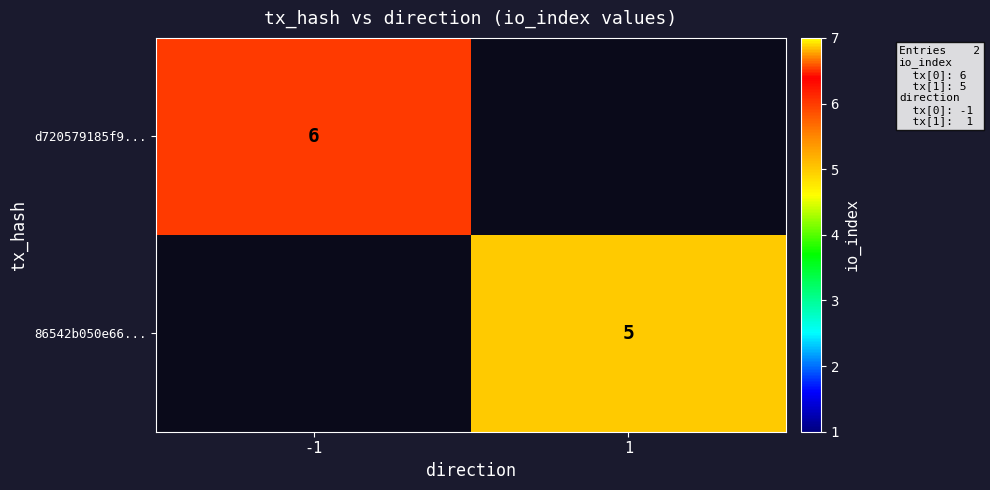

At which category is the sum across all series the highest?

-1